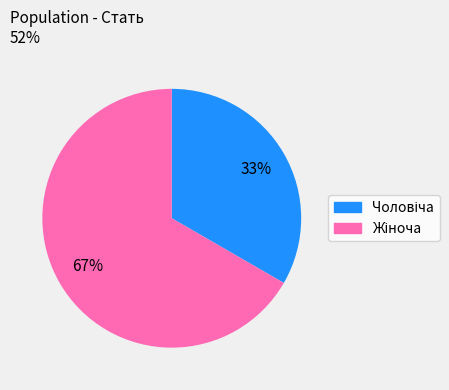

How many slices are in this pie chart?

2